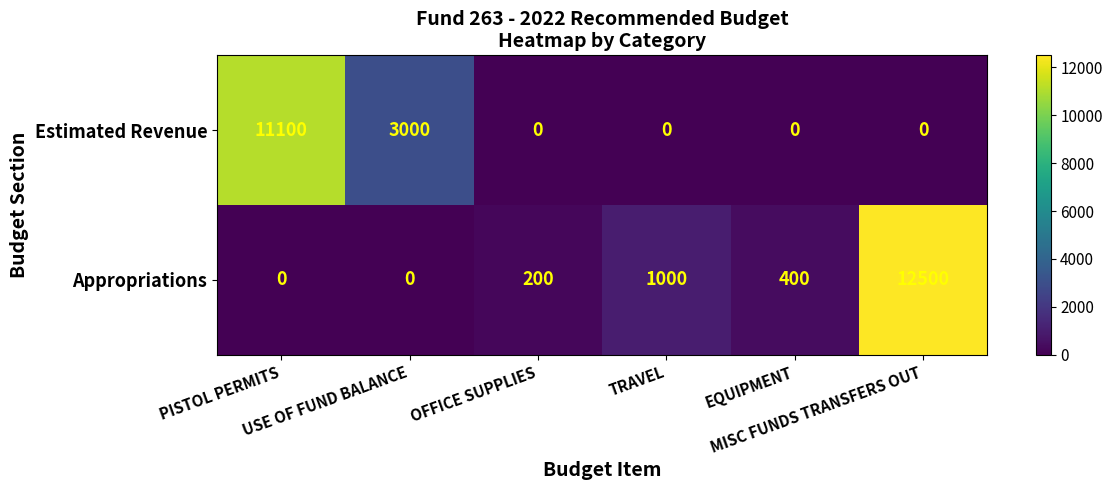

The value of Estimated Revenue at TRAVEL is -5277. True or false?

False